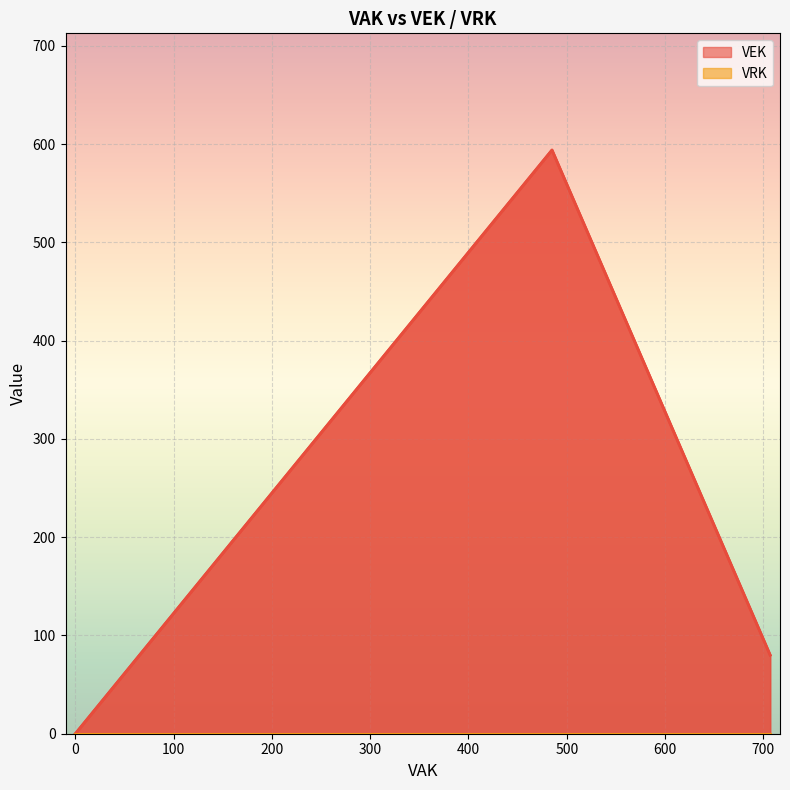

Which series has the widest spread of values?

VEK